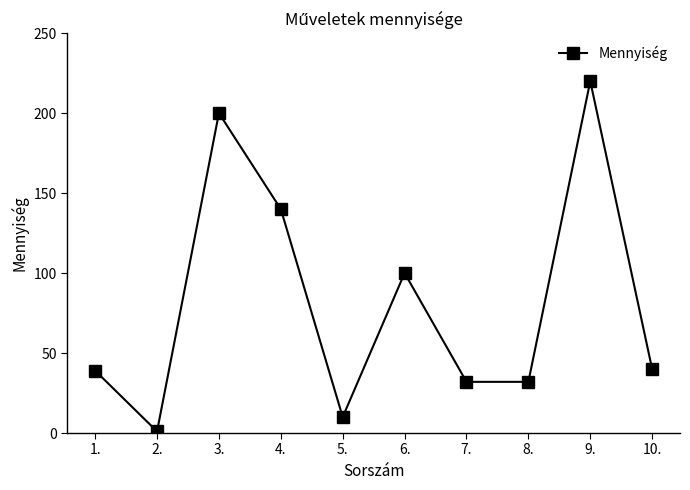

Reading right to left, extract all data points from this chart.

10.=40	9.=220	8.=32	7.=32	6.=100	5.=10	4.=140	3.=200	2.=1	1.=39